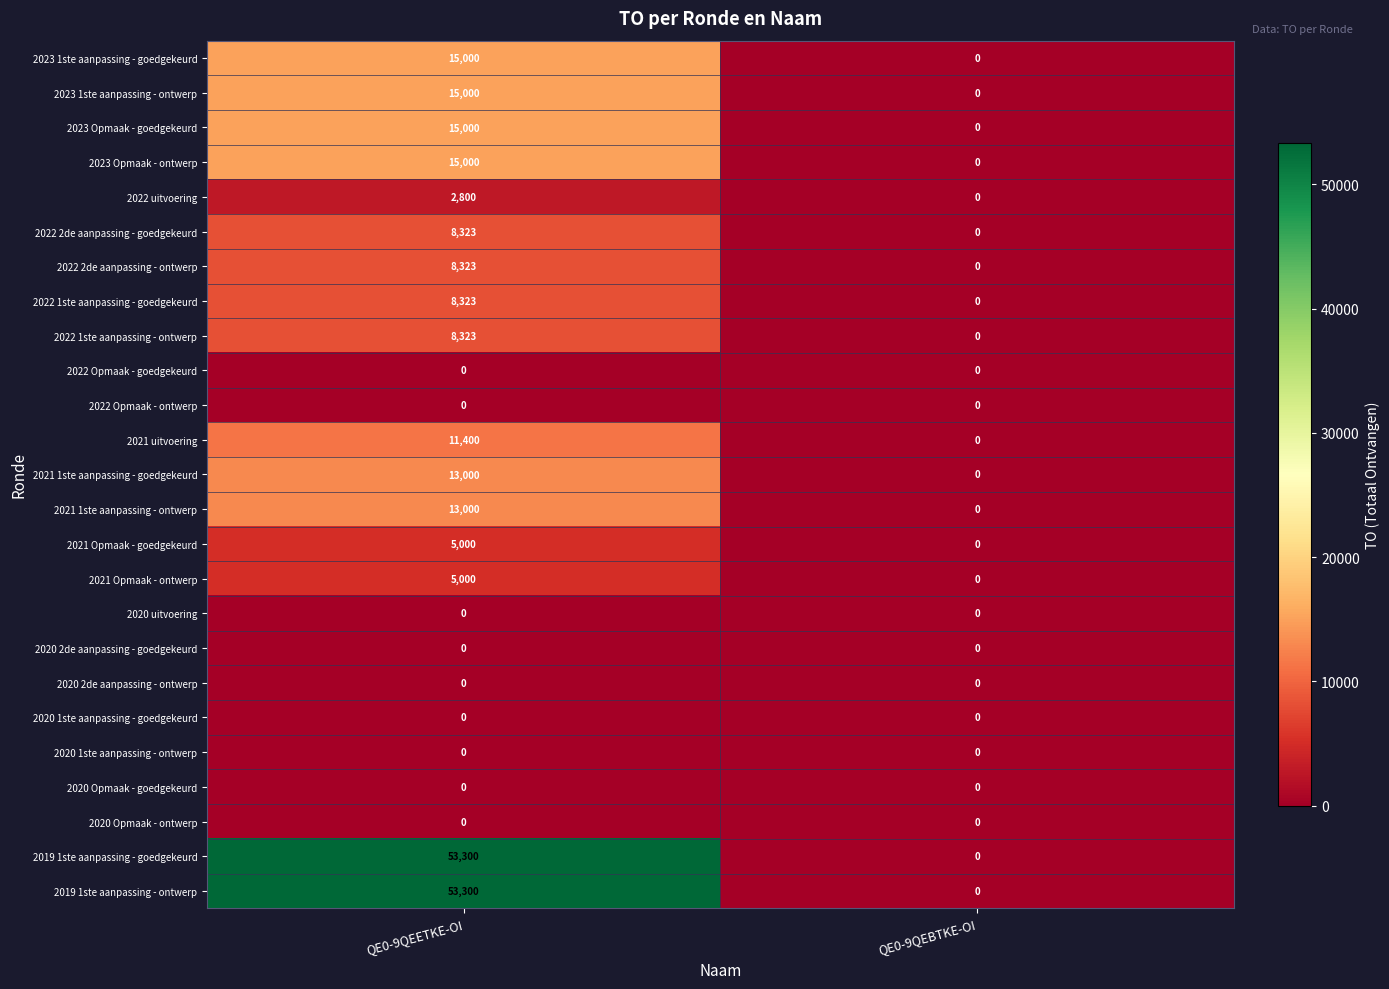

At which category is the sum across all series the highest?

QE0-9QEETKE-OI